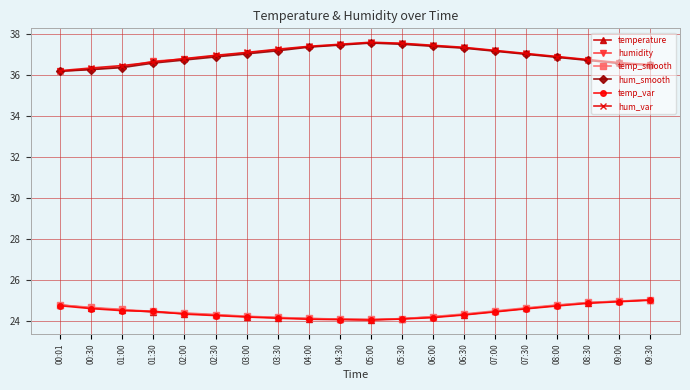

The hum_smooth series shows 37.5 at 04:30. True or false?

True